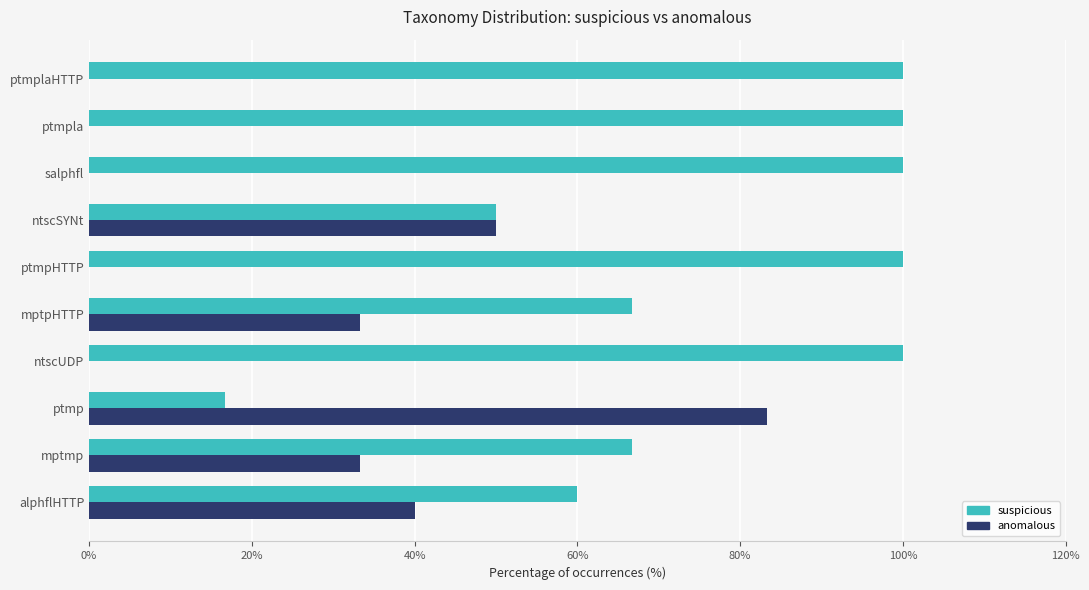

True or false: suspicious has a value of 41.7 at ntscUDP.

False